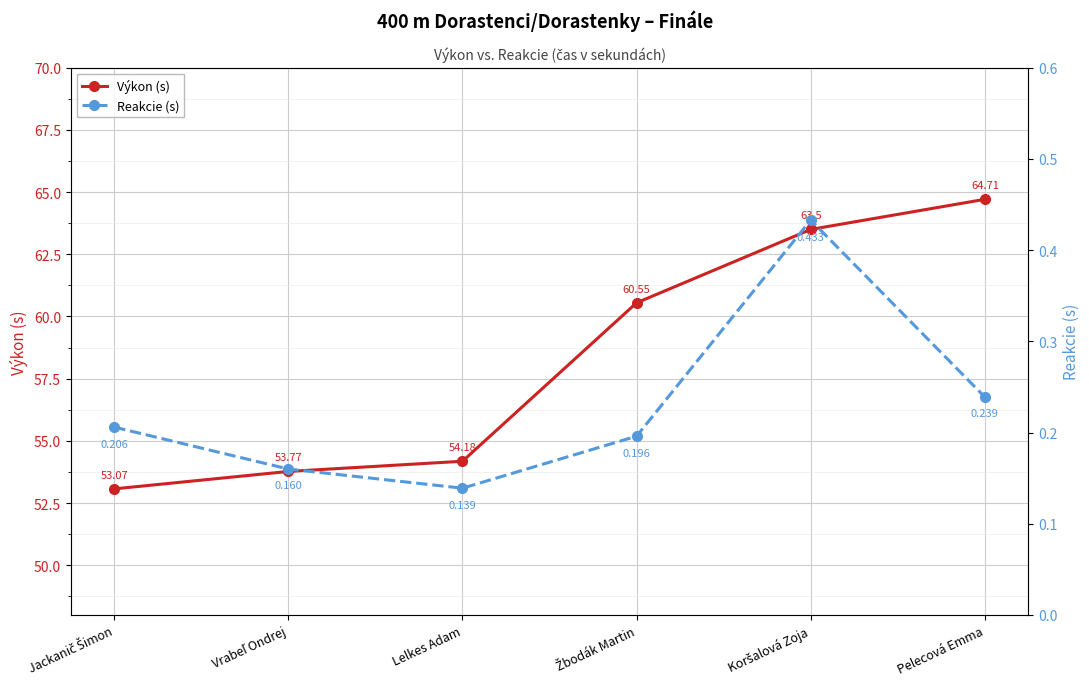

At how many categories does at least one series exceed 27?

6